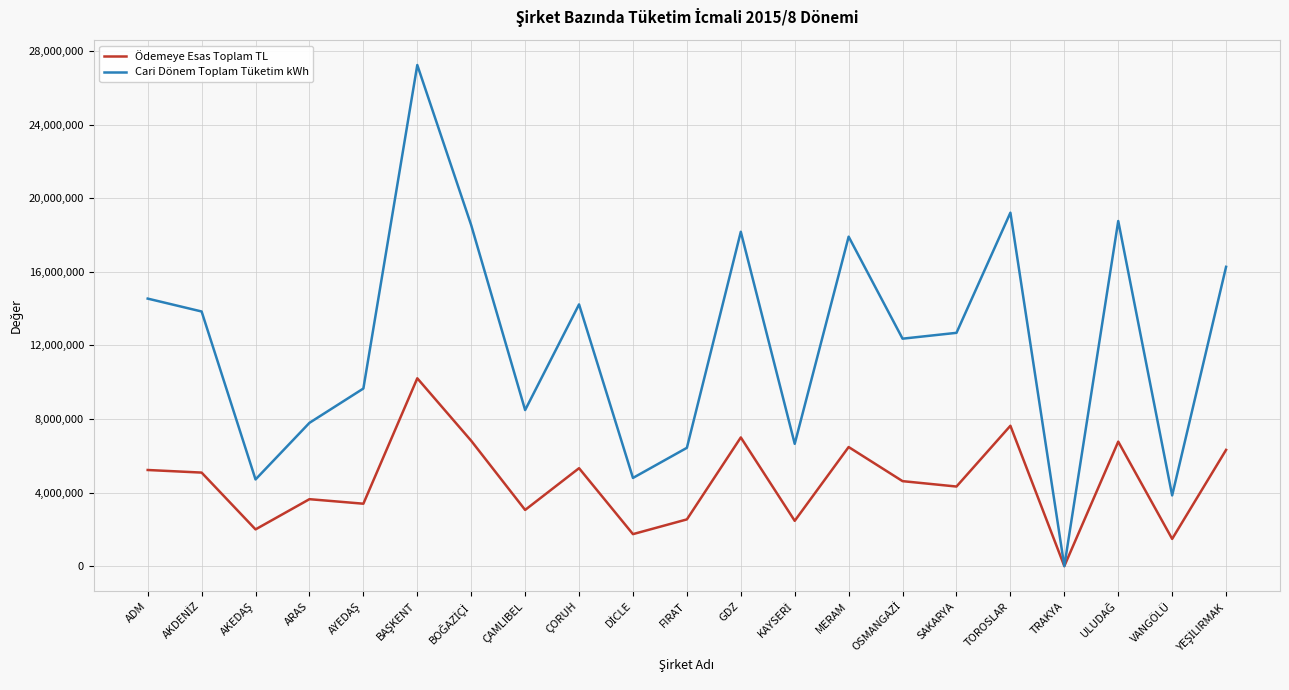

What is the sum of all Cari Dönem Toplam Tüketim kWh values?

256164520.9